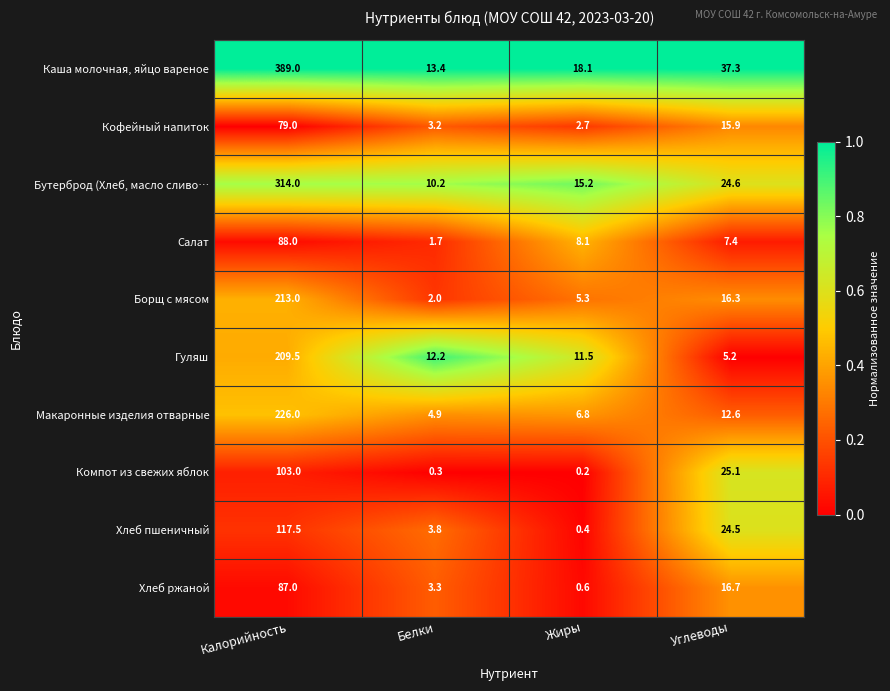

At Углеводы, list the series in order from largest to smallest.

Каша молочная, яйцо вареное, Компот из свежих яблок, Бутерброд (Хлеб, масло сливо…, Хлеб пшеничный, Хлеб ржаной, Борщ с мясом, Кофейный напиток, Макаронные изделия отварные, Салат, Гуляш